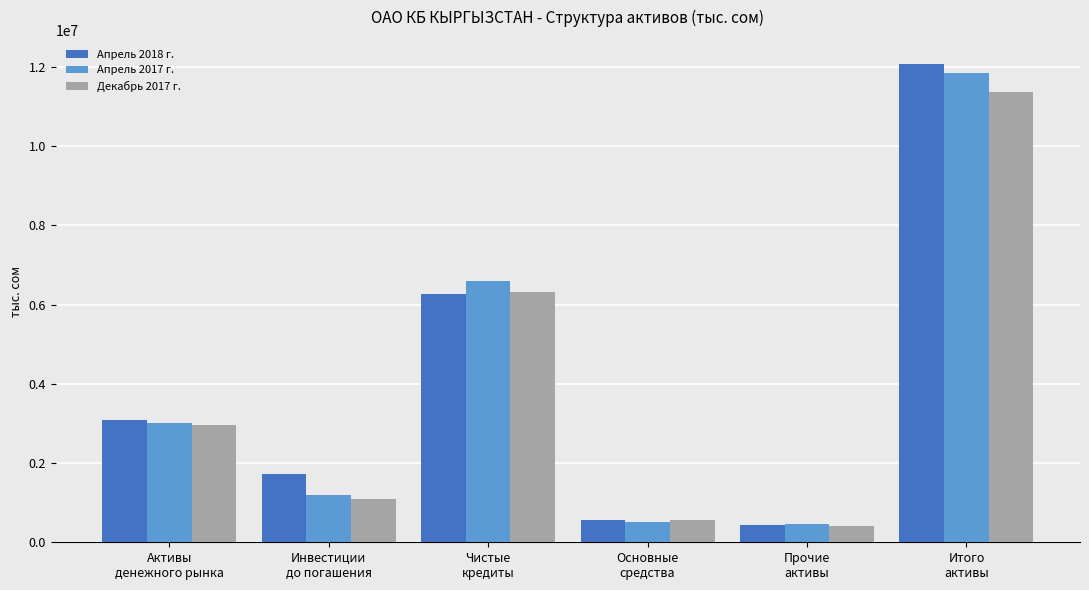

The value of Декабрь 2017 г. at Чистые
кредиты is 6318924. True or false?

True